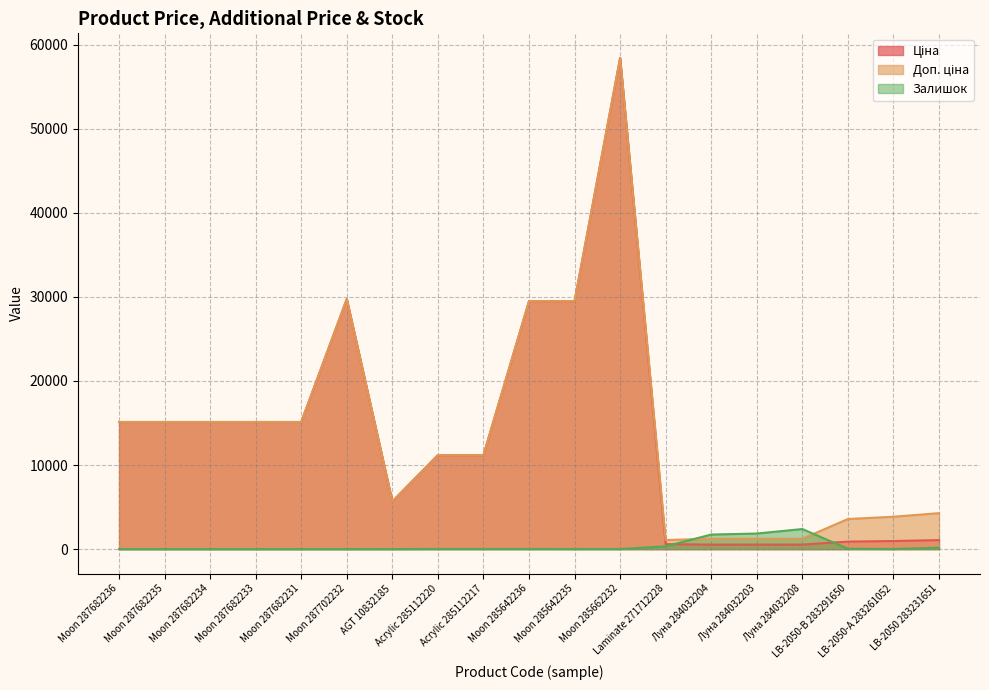

True or false: Залишок has a value of 1502.4 at Moon 287682234.

False